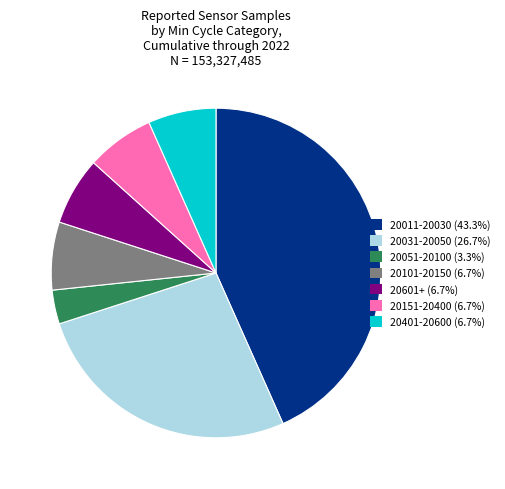

Does 20031-20050 (26.7%) represent more than half of the total?

No